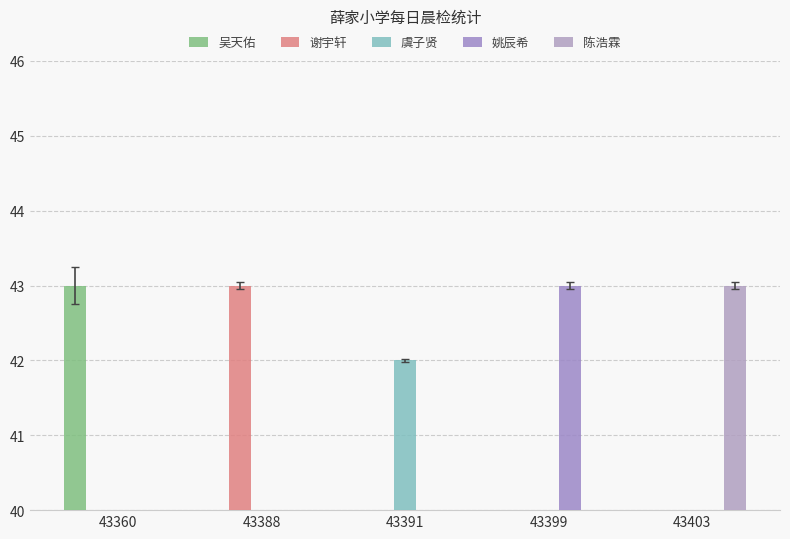

How many bars are there in each group?

5